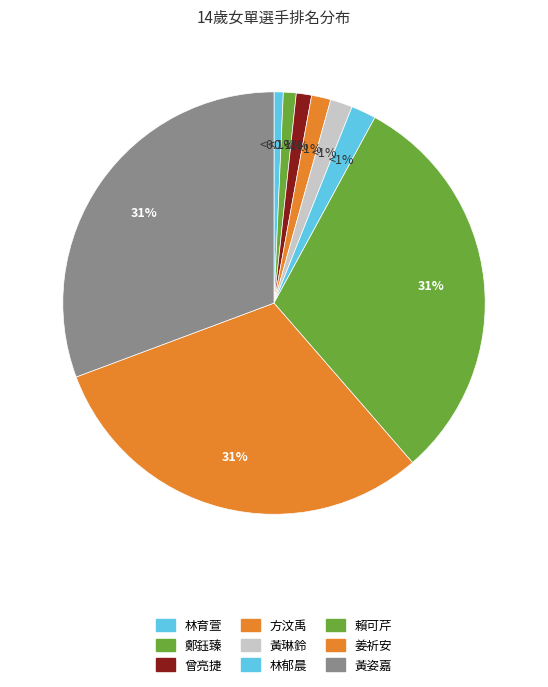

What percentage is the 賴可芹 slice, to the nearest percent?

31%